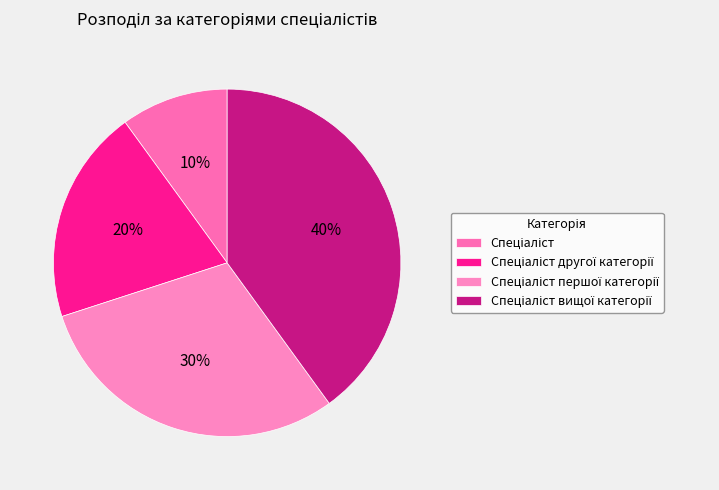

Is it true that Спеціаліст вищої категорії is 25% of the pie?

False